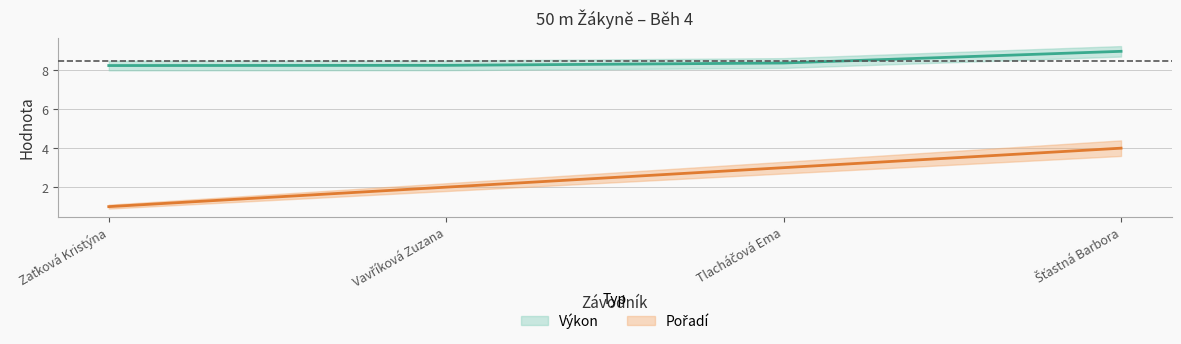

What is the difference between the maximum and minimum values in the Výkon series?

0.7